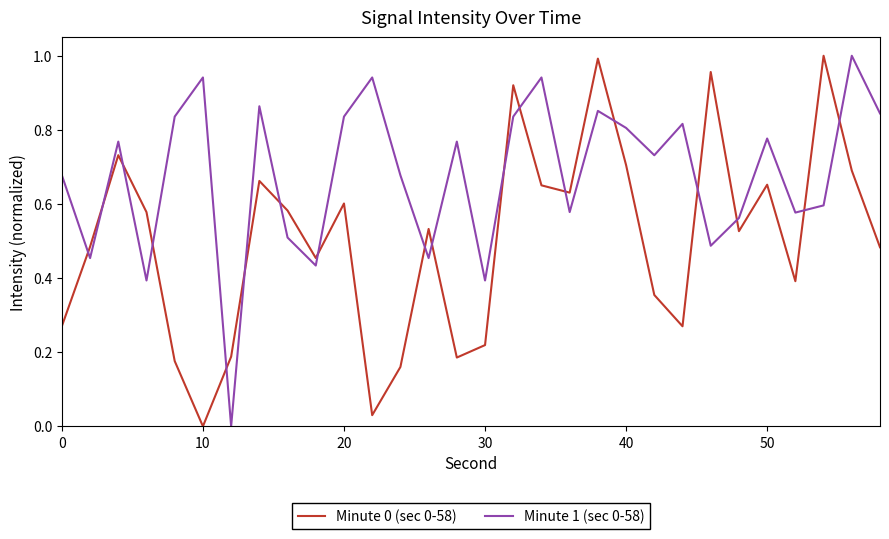

True or false: Minute 1 (sec 0-58) and Minute 0 (sec 0-58) intersect in this chart.

True